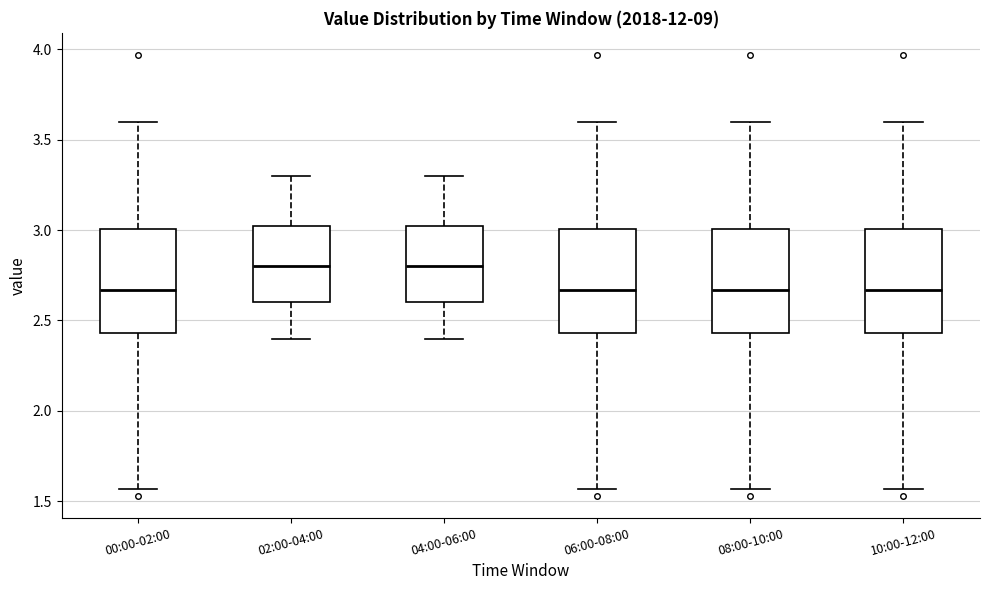

Where does the lower whisker of the box for 08:00-10:00 end on the y-axis? The values are not printed on the chart, so give them approximately, as read against the axis.

1.55